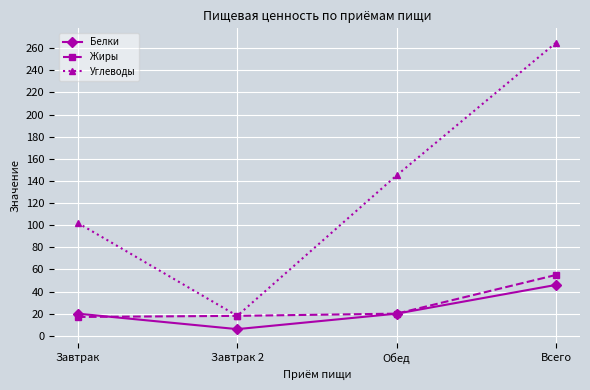

What is the label of the 4th point from the right?

Завтрак